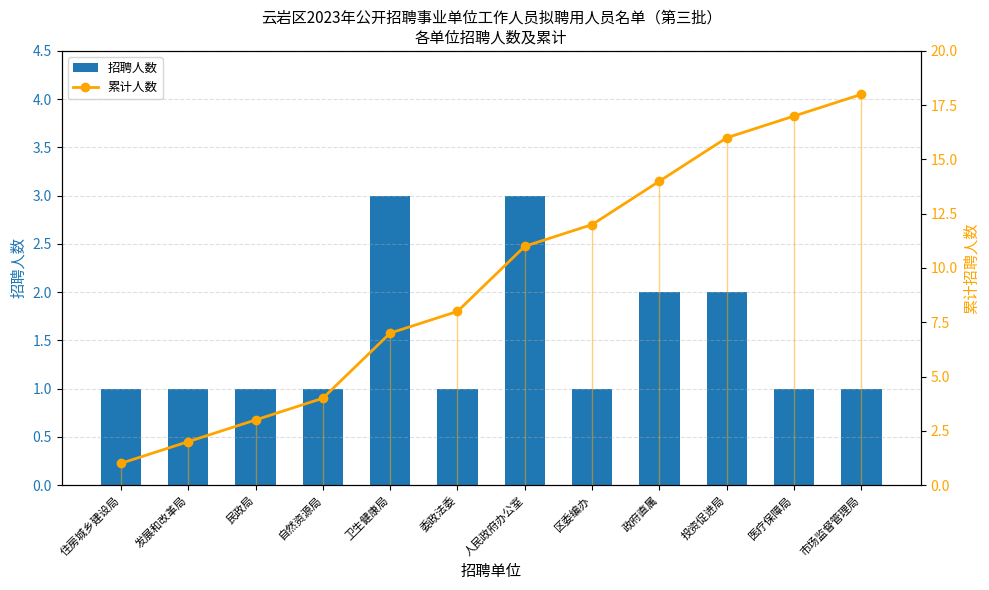

At how many categories does at least one series exceed 8?

6